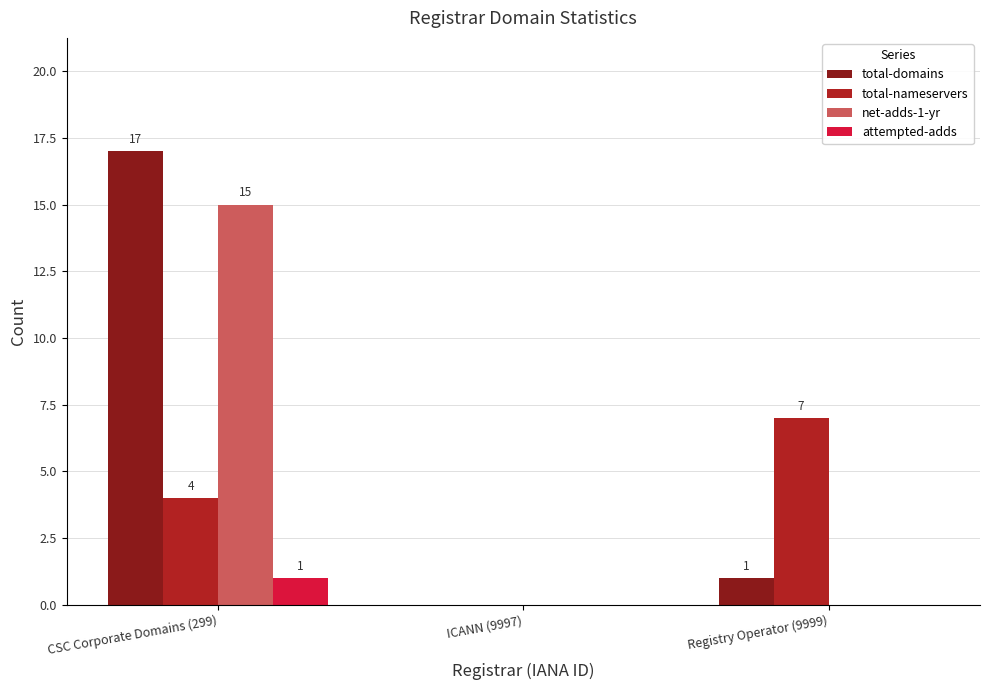

What is the highest value of the net-adds-1-yr series?

15